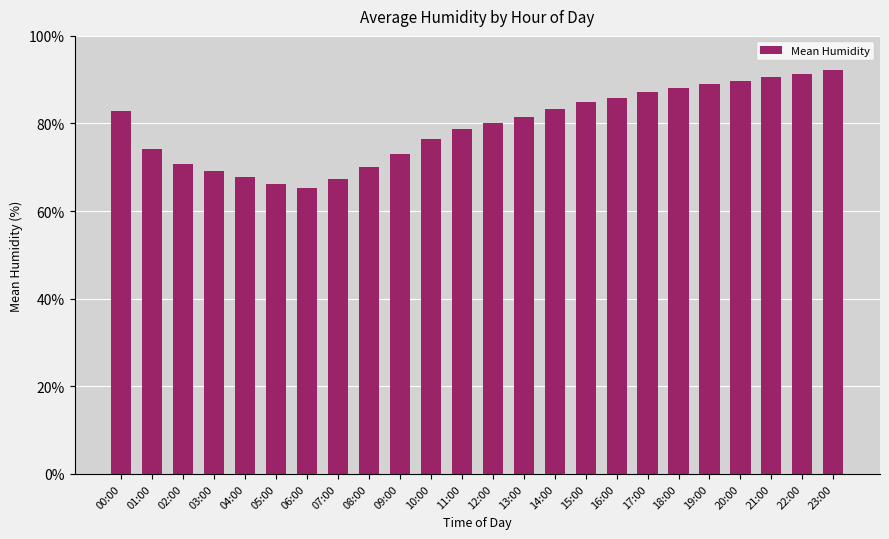

What is the difference between the maximum and minimum values?

26.9